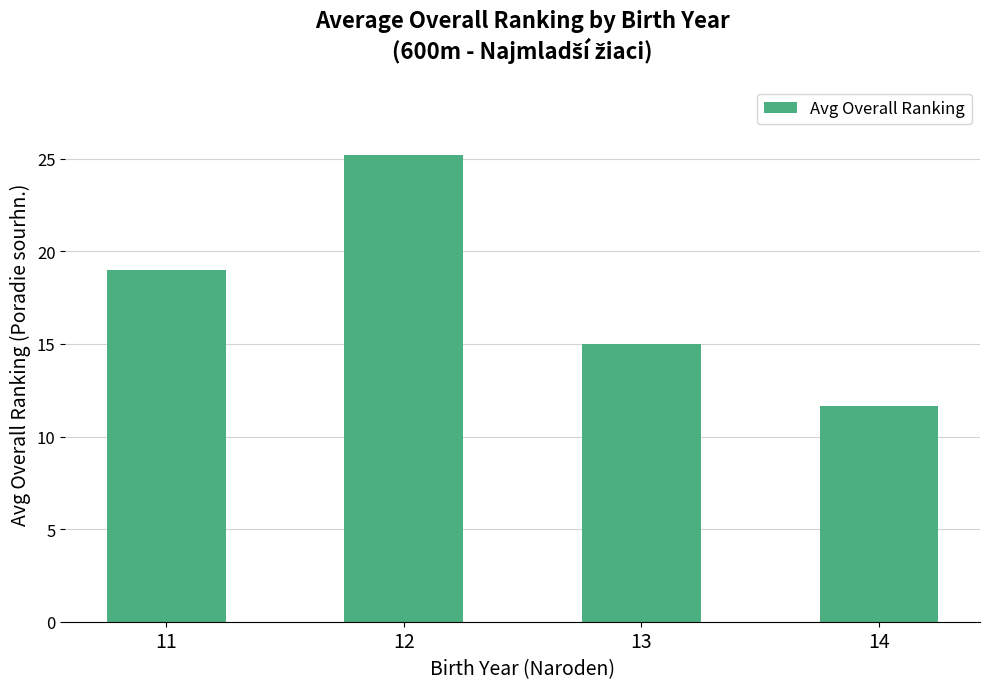

Does the chart contain stacked bars?

No